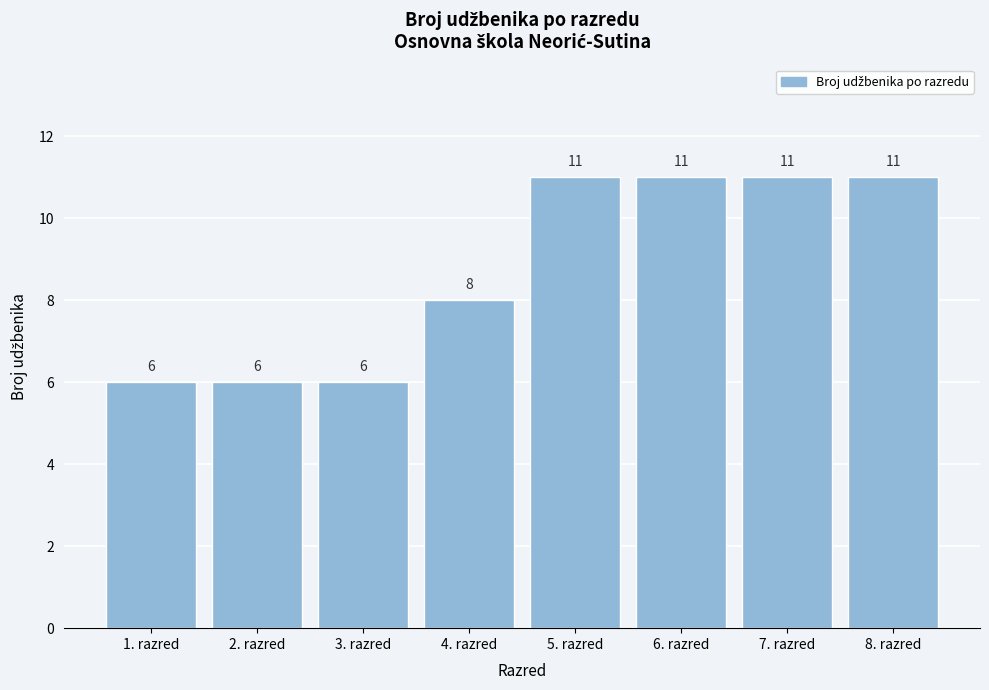

Reading left to right, transcribe all the data shown in this chart.

1. razred=6	2. razred=6	3. razred=6	4. razred=8	5. razred=11	6. razred=11	7. razred=11	8. razred=11